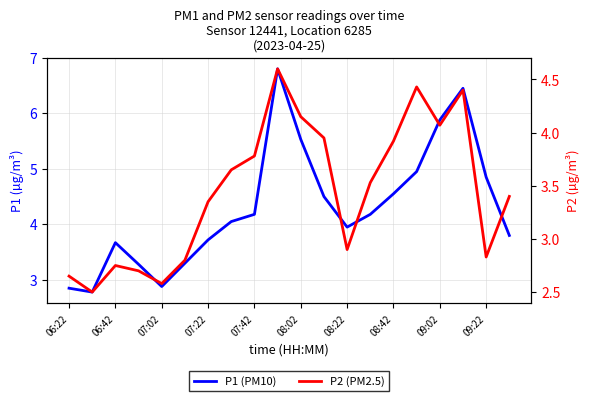

Is it true that P2 (PM2.5) equals 2.6 at 06:22?

True